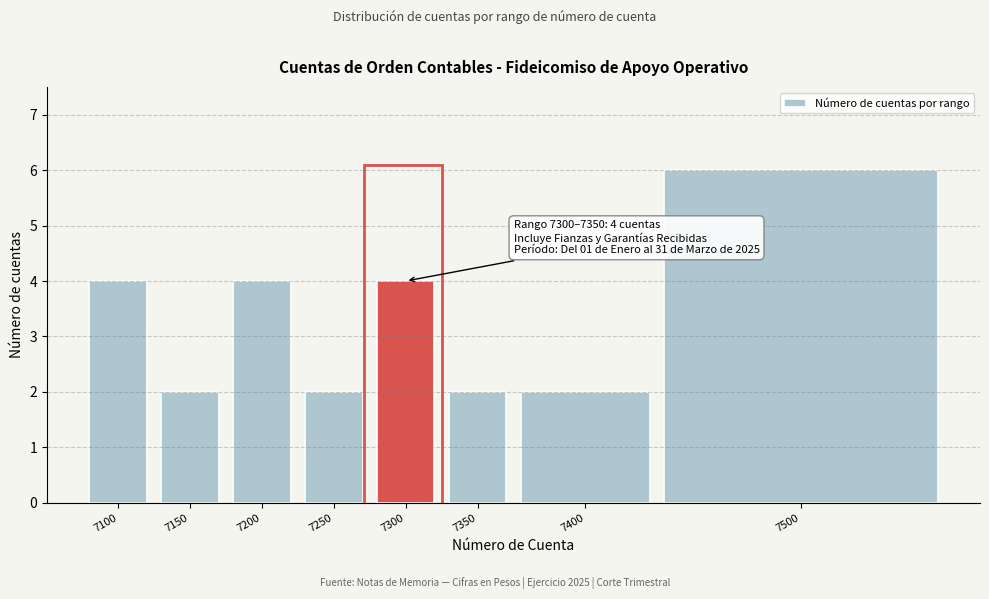

Reading left to right, list all the values displayed in this chart.

7100=4	7150=2	7200=4	7250=2	7300=4	7350=2	7400=2	7500=6